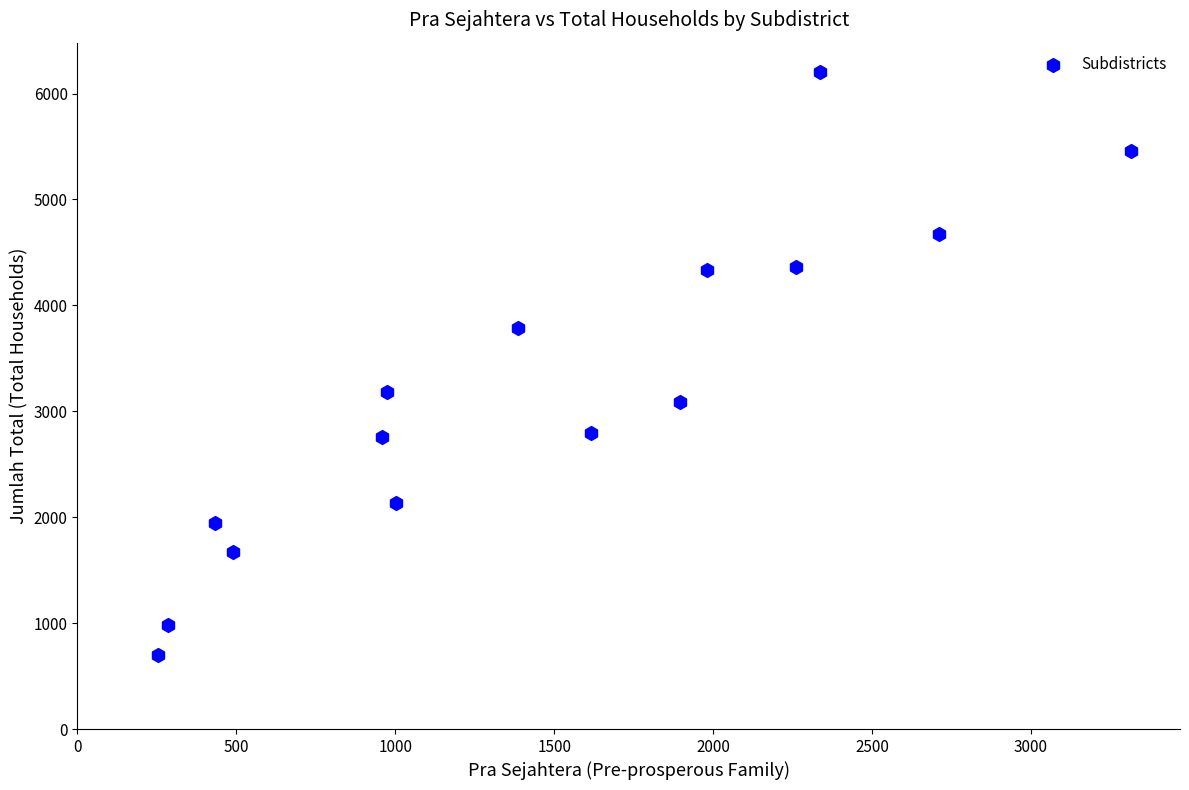

What is the range of Y values (max minus min)?

5507